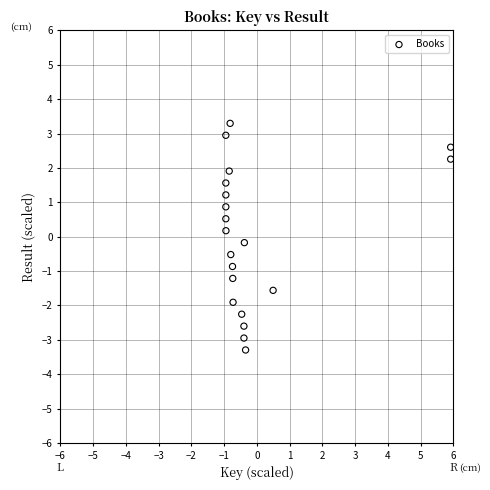

What is the range of Y values (max minus min)?

6.6